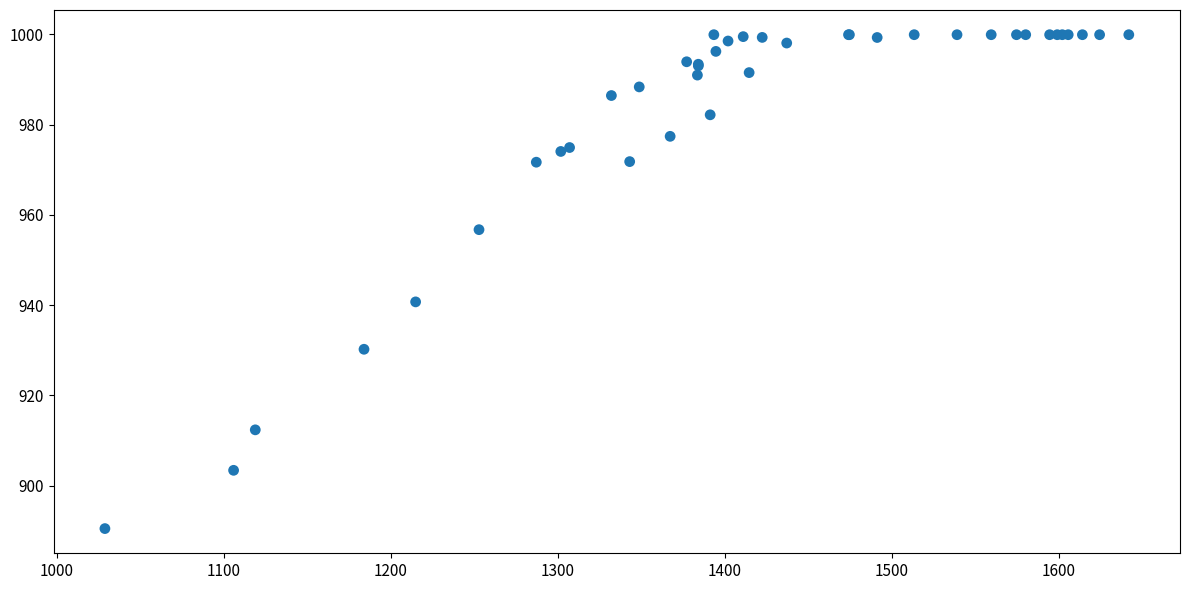

What Y value in the scatter plot is closest to 945?

940.7